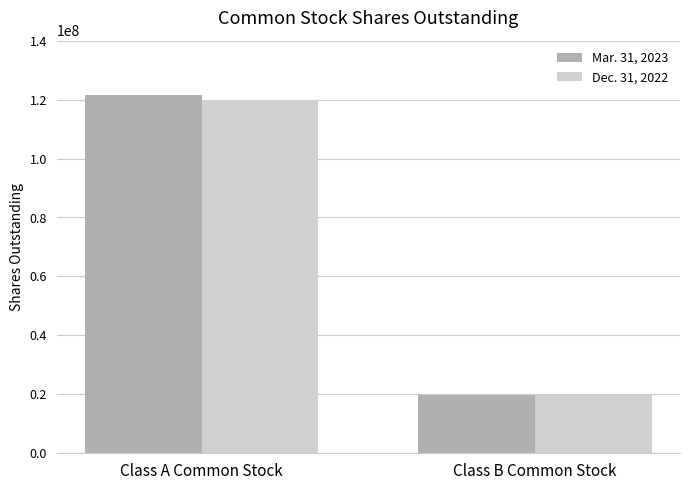

Reading right to left, extract all data points from this chart.

Mar. 31, 2023: Class B Common Stock=19937500	Class A Common Stock=121559340
Dec. 31, 2022: Class B Common Stock=19937500	Class A Common Stock=120006757